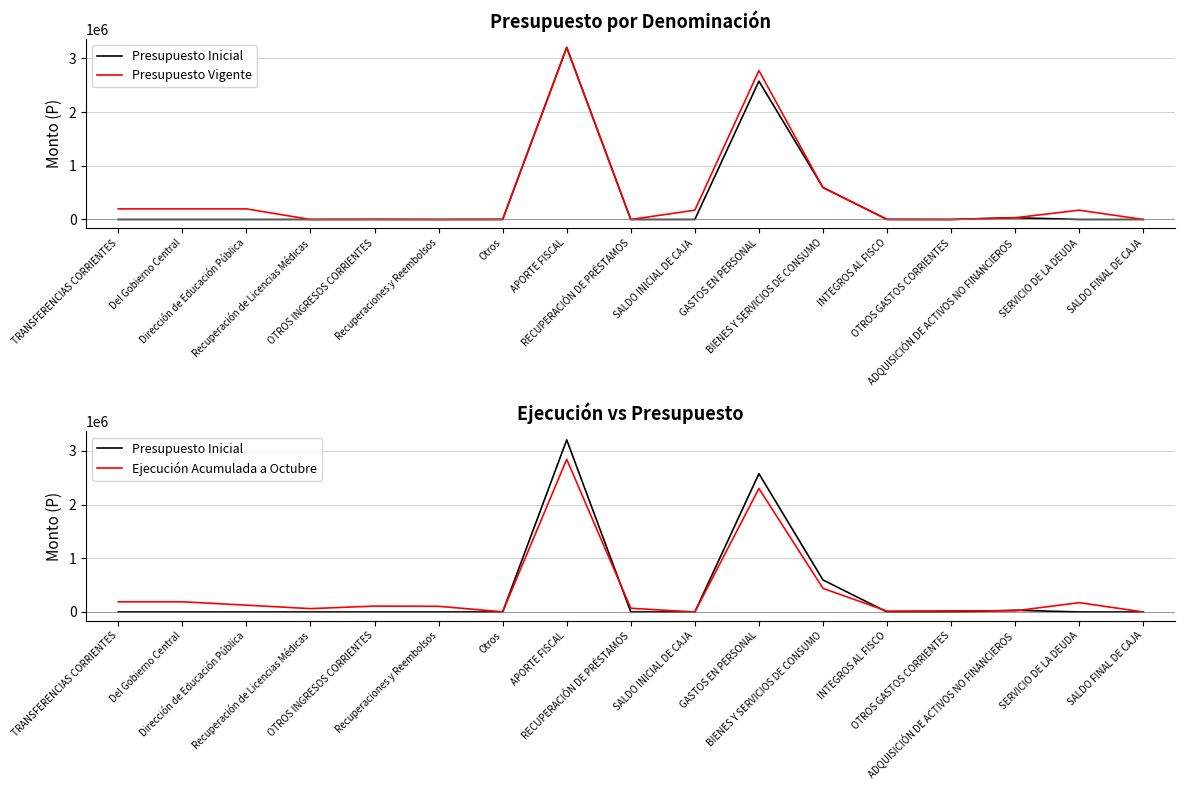

What is the maximum value shown in the chart?

3205435